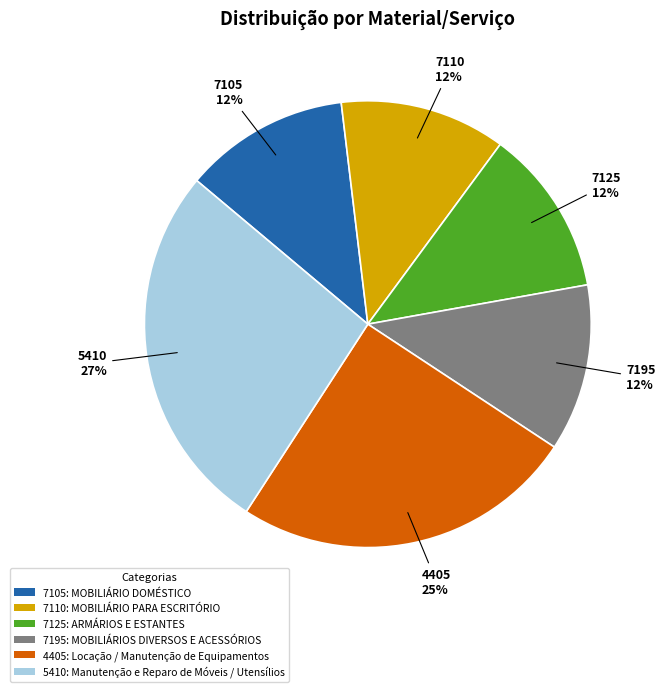

Which has a higher value, 7125: ARMÁRIOS E ESTANTES or 4405: Locação / Manutenção de Equipamentos?

4405: Locação / Manutenção de Equipamentos